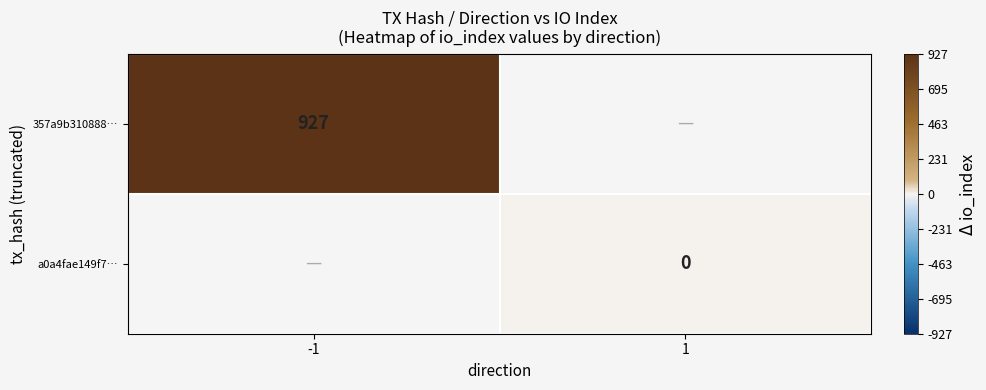

At which category does the chart reach its peak across all series?

-1